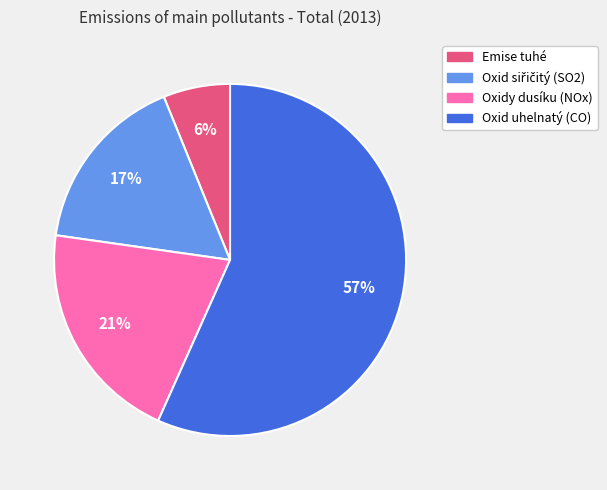

Combined, do Oxid uhelnatý (CO) and Emise tuhé account for over 50%?

Yes